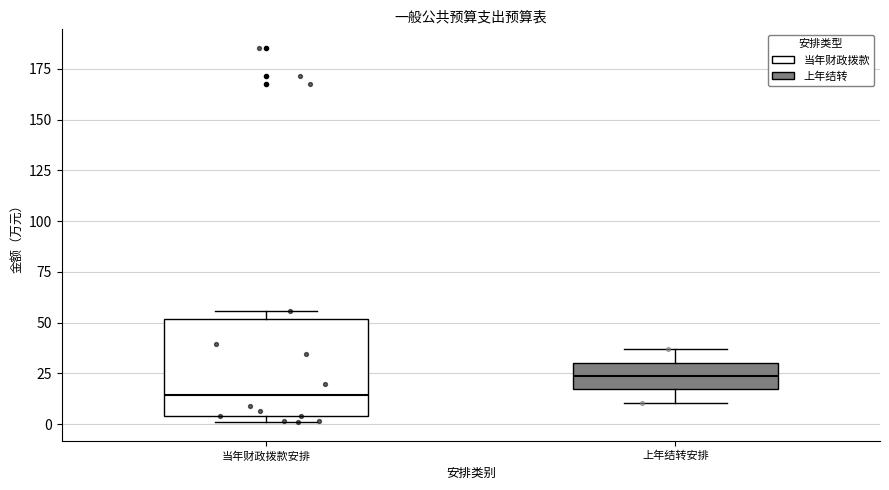

Reading left to right, read every box against the y-axis: the position of its median line, the range the box covers, and the ends of its whiskers. The values are not printed on the chart, so give them approximately, as read against the axis.

当年财政拨款安排: median 15, box 5 to 50, whiskers 0 to 55
上年结转安排: median 25, box 15 to 30, whiskers 10 to 35